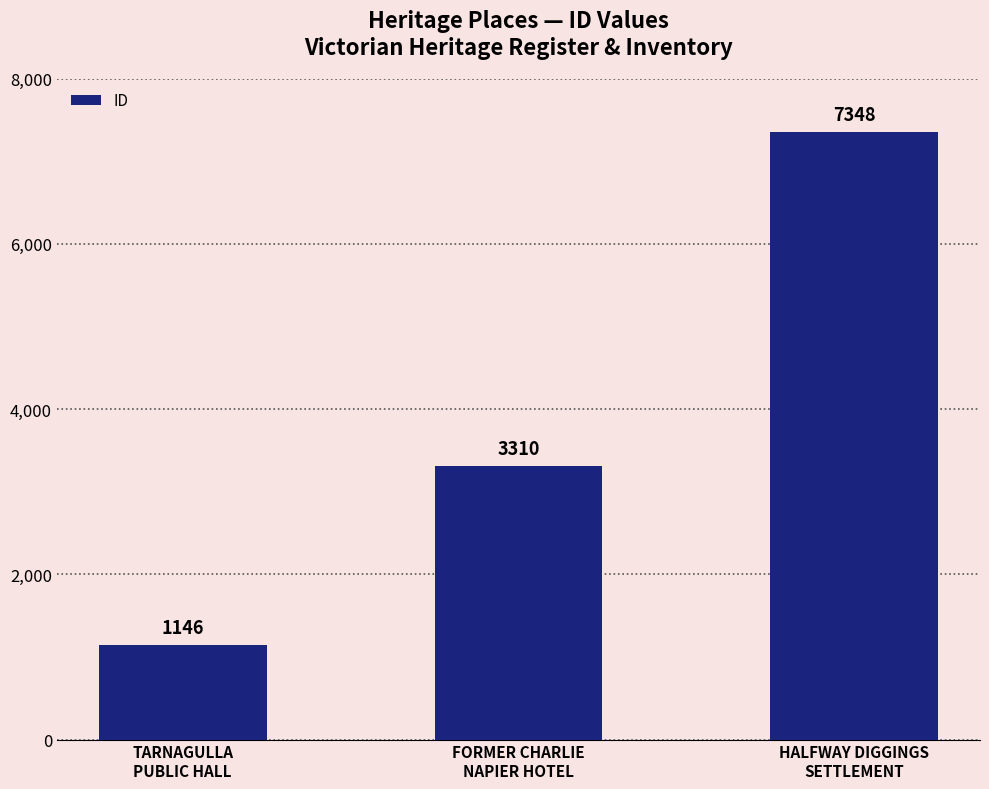

Count the values in the range 1146 to 7348.

3